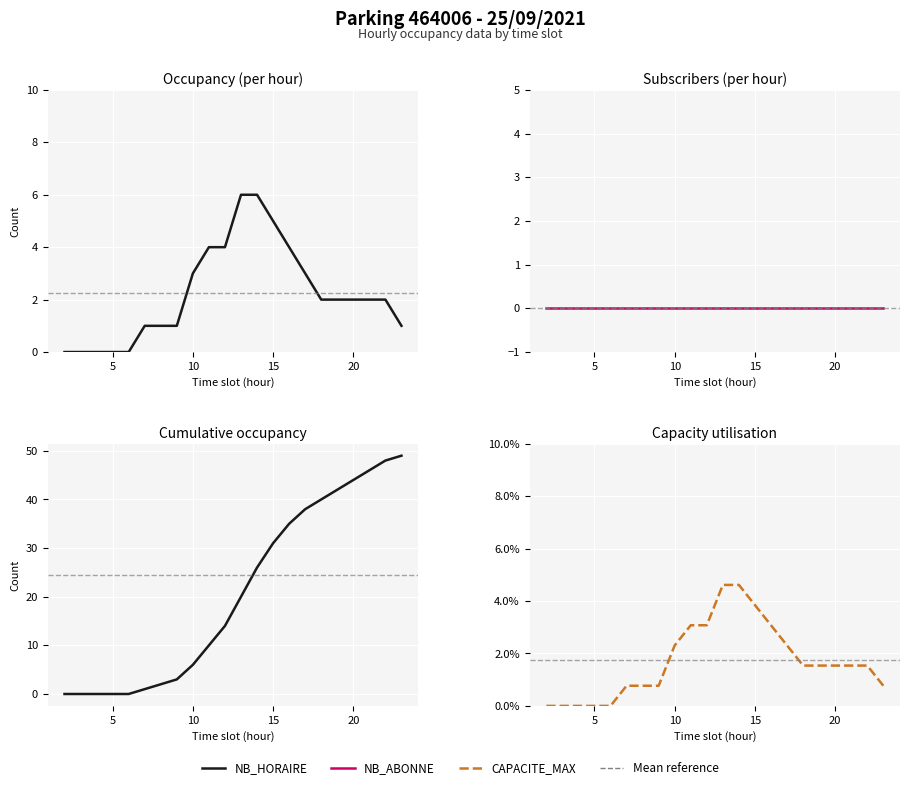

Is this an area chart (filled region under the line)?

No